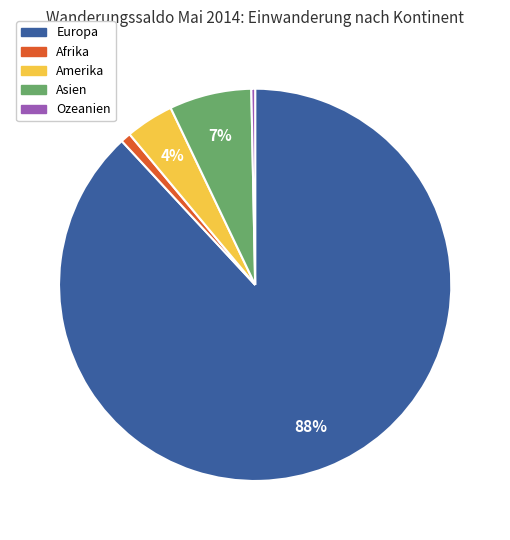

To the nearest percent, what is the difference between the largest and smallest slice percentages?

88%